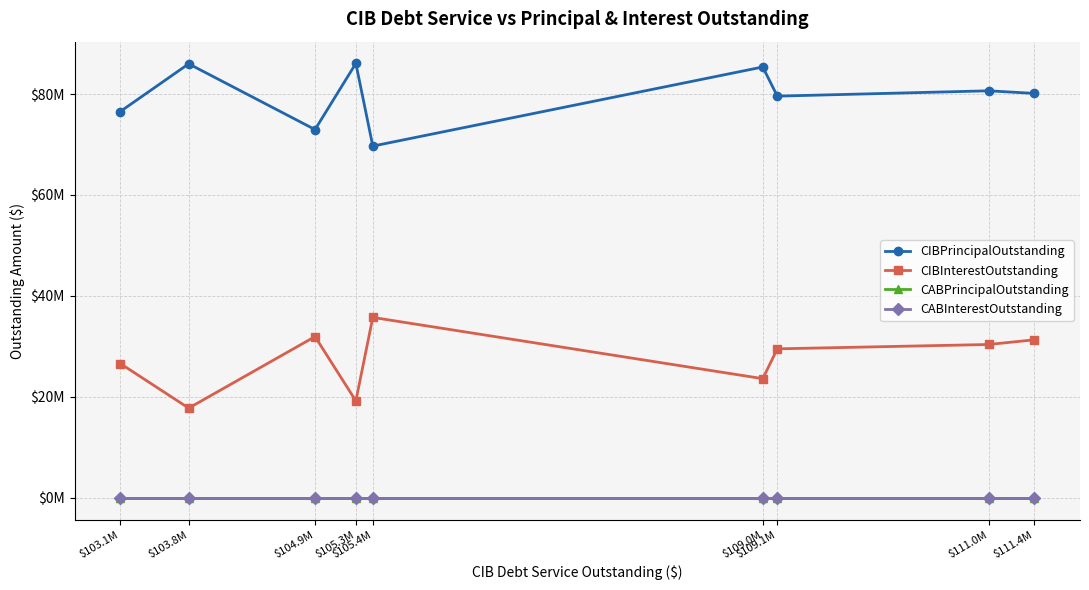

At which category is the sum across all series the highest?

$111.4M